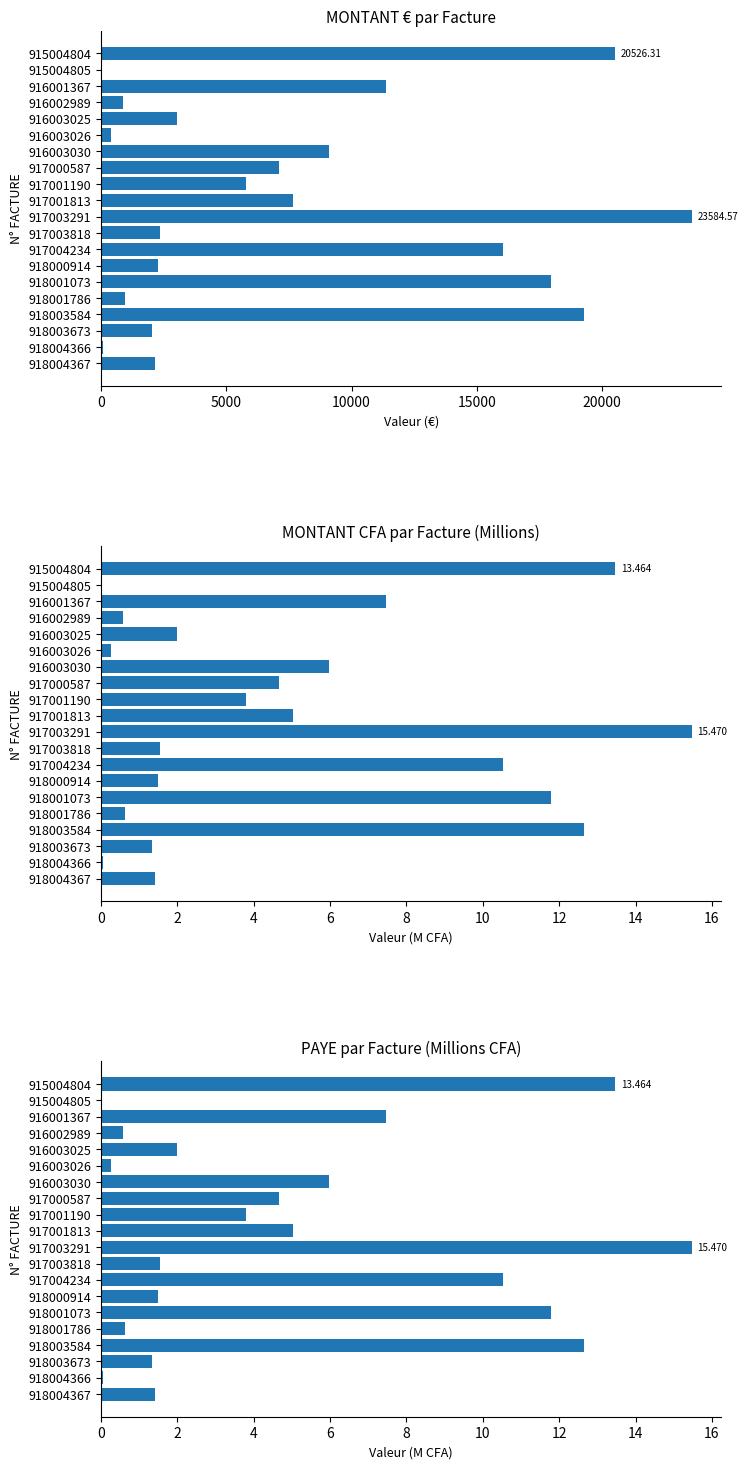

Read the MONTANT € value at 916002989.

865.9